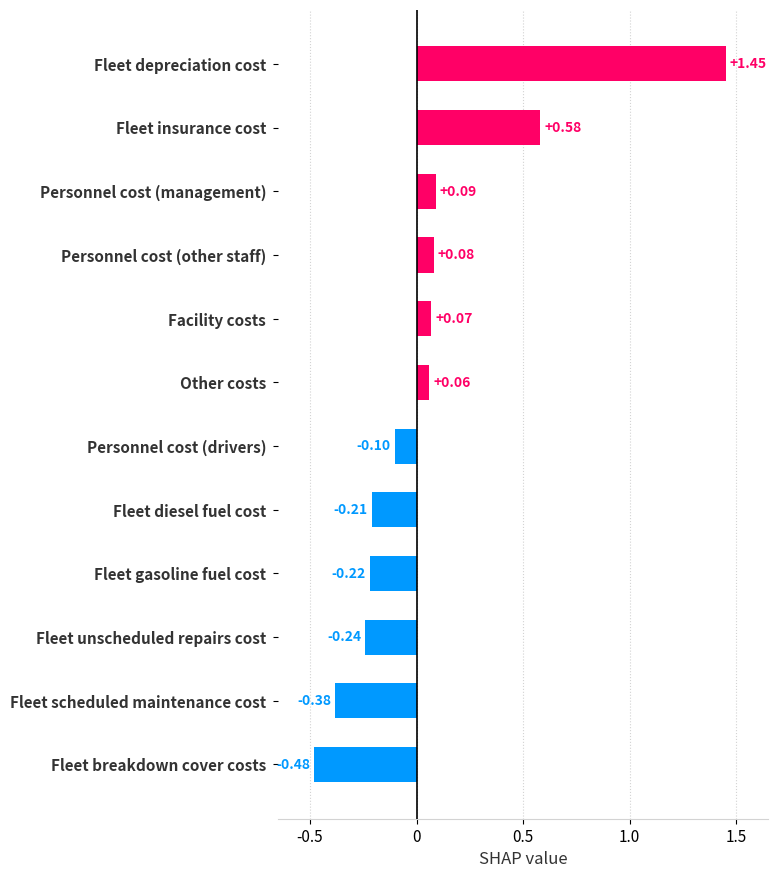

Rank the categories by value from highest to lowest.

Fleet depreciation cost, Fleet insurance cost, Personnel cost (management), Personnel cost (other staff), Facility costs, Other costs, Personnel cost (drivers), Fleet diesel fuel cost, Fleet gasoline fuel cost, Fleet unscheduled repairs cost, Fleet scheduled maintenance cost, Fleet breakdown cover costs